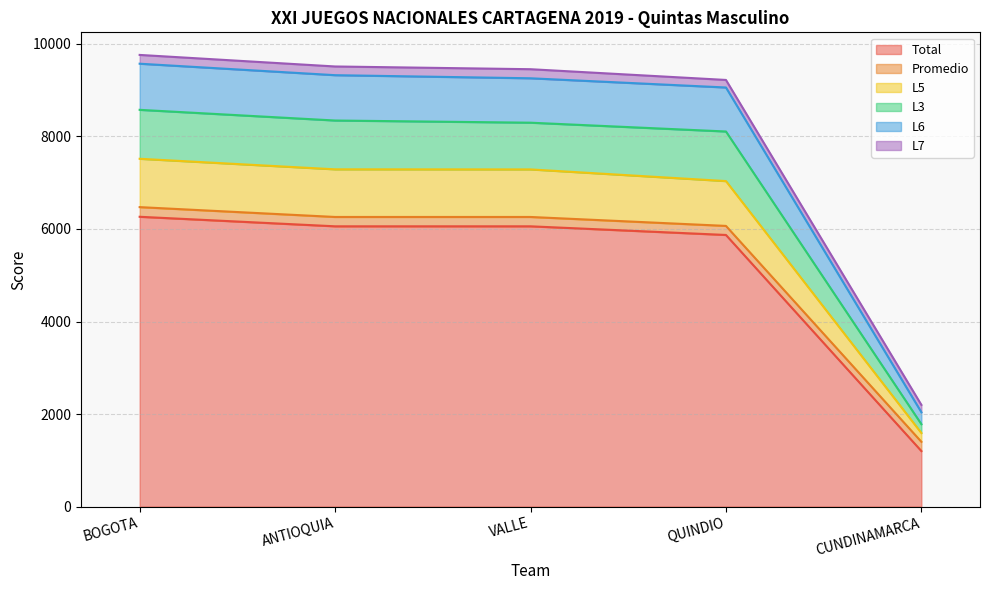

At which label is Total closest to 3732?

QUINDIO